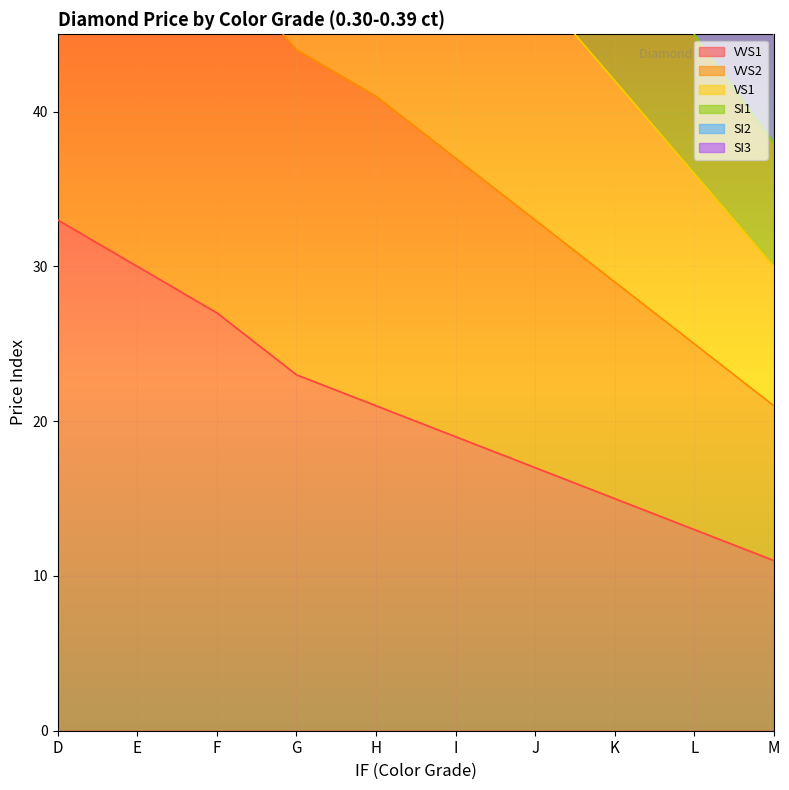

Reading left to right, list all the values displayed in this chart.

VVS1: 33	30	27	23	21	19	17	15	13	11
VVS2: 86	78	71	64	60	54	48	42	36	30
VS1: 138	127	117	107	100	90	81	70	60	51
SI1: 122	112	103	94	88	80	72	62	53	45
SI2: 105	96	88	80	75	68	61	53	45	38
SI3: 62	56	50	44	41	37	33	29	25	21